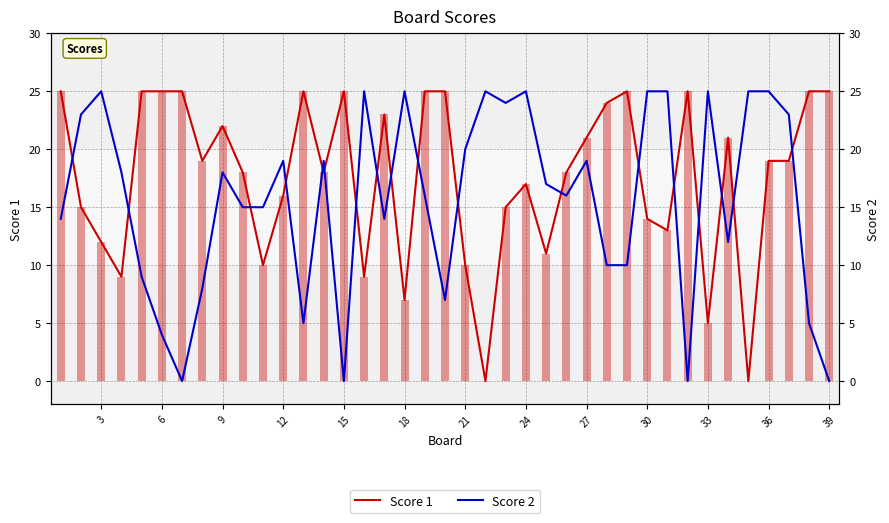

Count the number of categories in the chart.

39